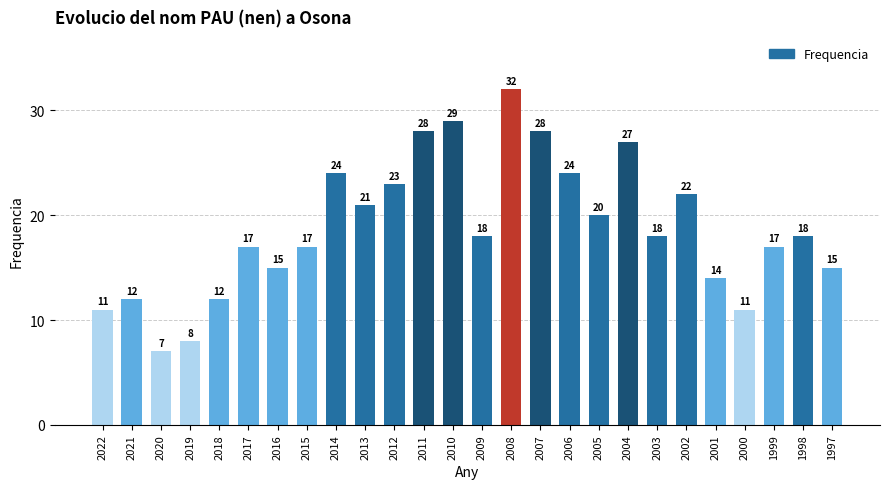

Which has a higher value, 1999 or 2004?

2004